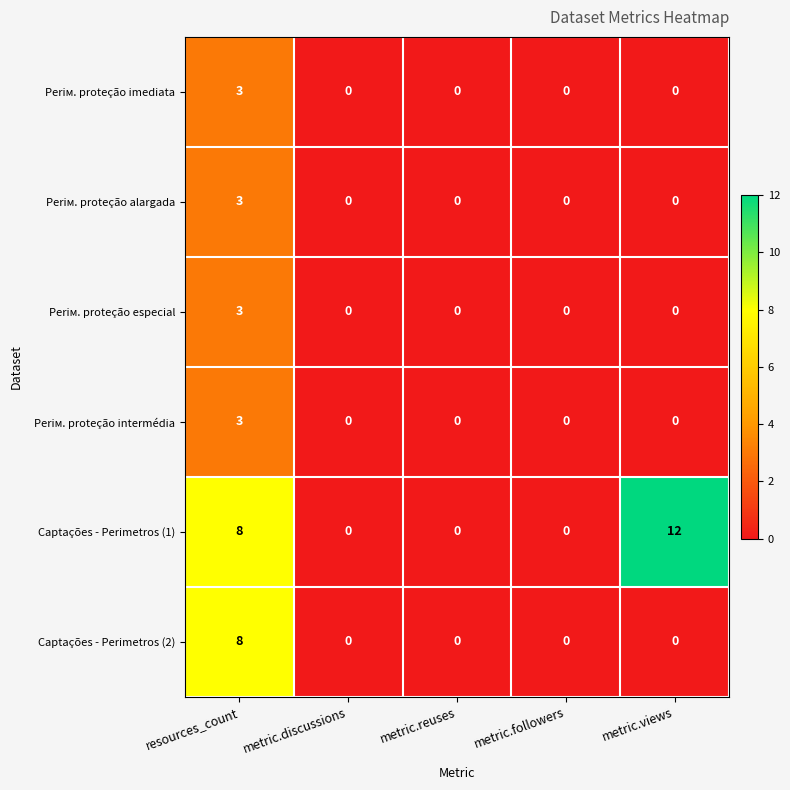

How many Periм. proteção imediata values are between 0 and 1?

4